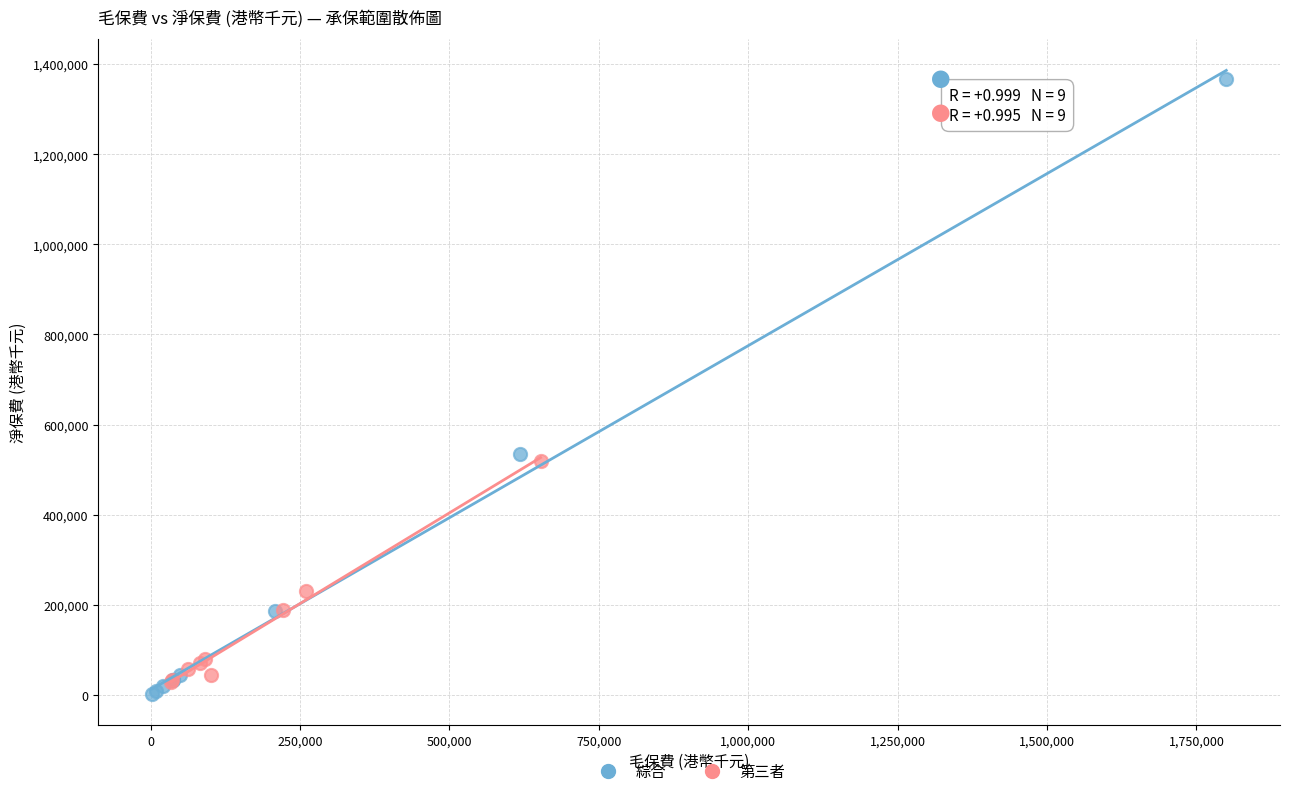

Which series has the largest Y range (max minus min)?

綜合